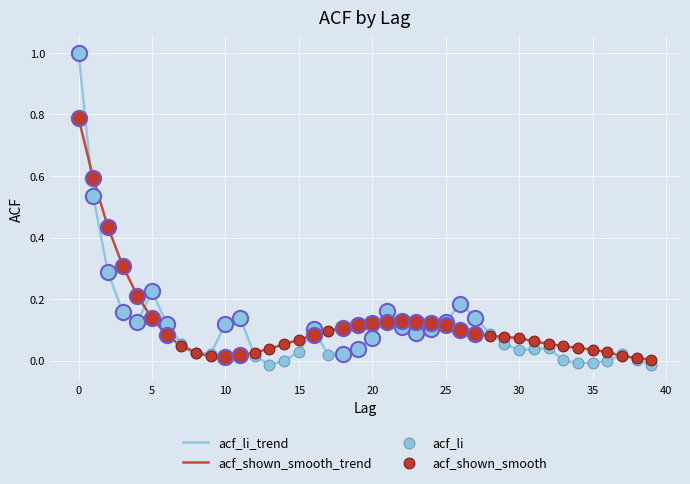

What is the maximum value shown in the chart?

1.0